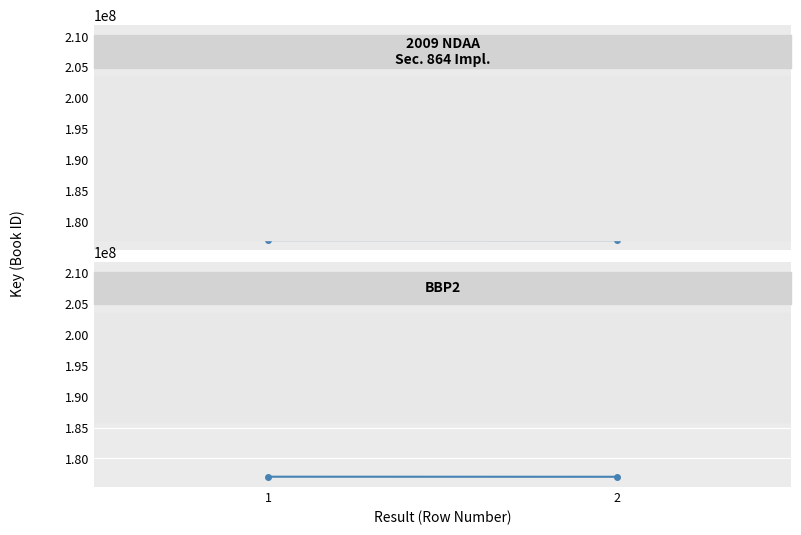

List the labels in order of value, smallest first.

2, 1